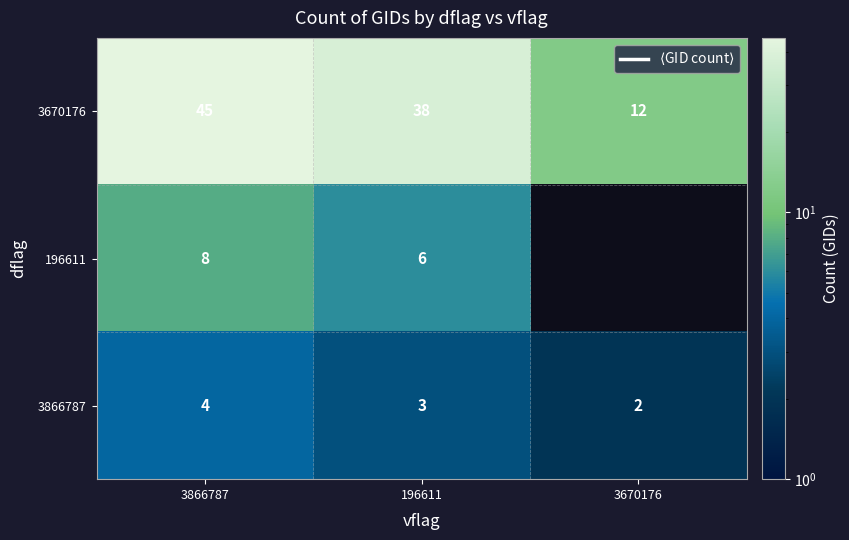

At how many categories does at least one series exceed 39?

1